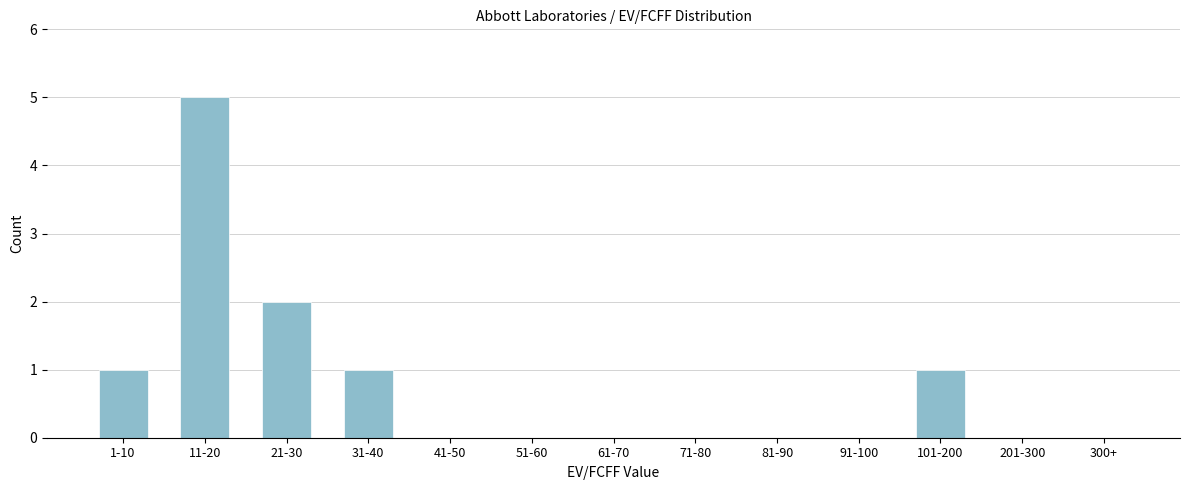

Reading right to left, transcribe all the data shown in this chart.

300+=0	201-300=0	101-200=1	91-100=0	81-90=0	71-80=0	61-70=0	51-60=0	41-50=0	31-40=1	21-30=2	11-20=5	1-10=1